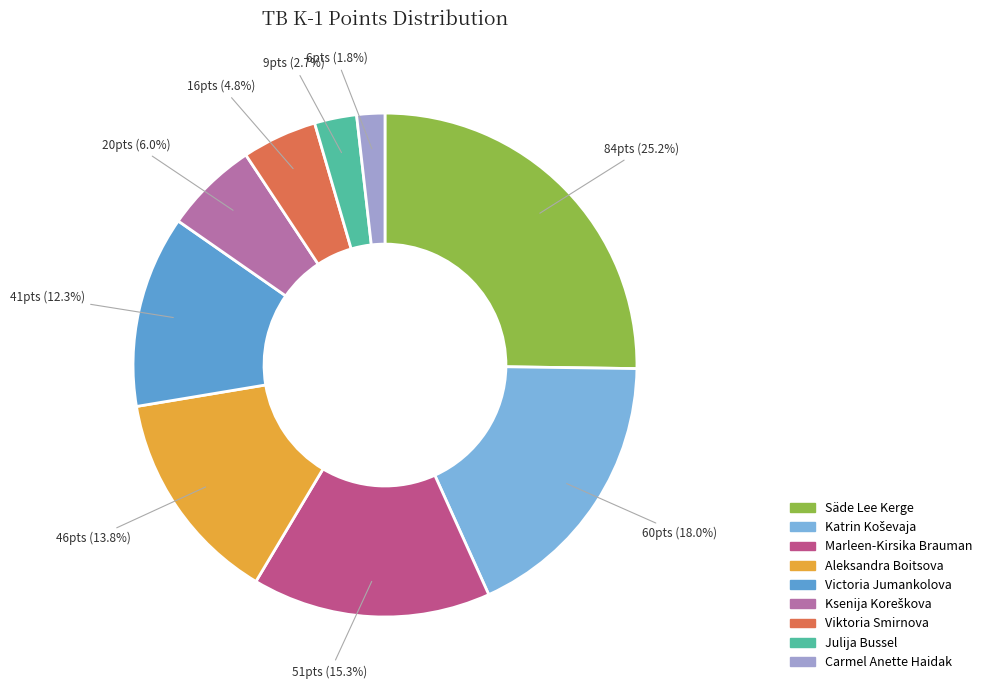

Is Ksenija Koreškova the majority of the pie?

No